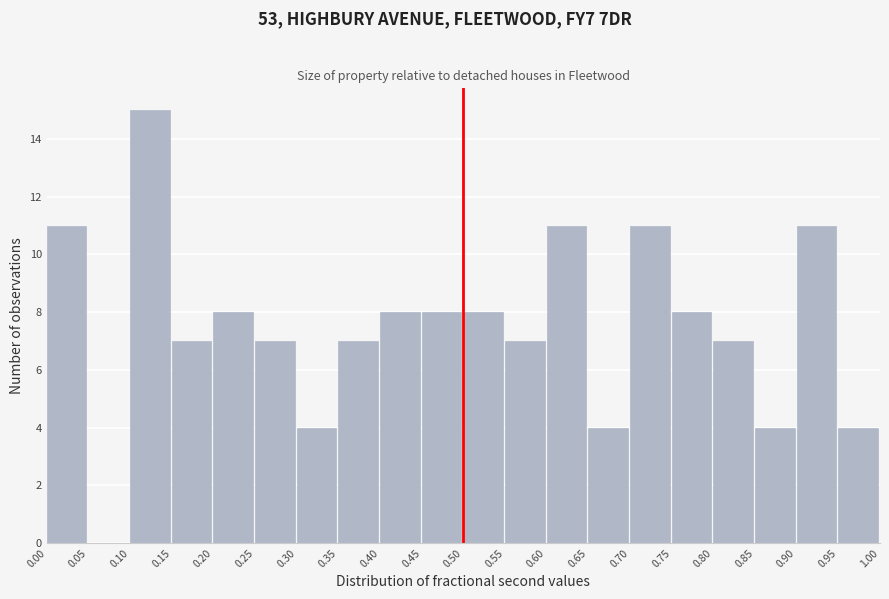

Reading left to right, list every bar in this chart as the range it spans on the x-axis followed by its height. The values are not printed on the chart, so give them approximately, as read against the axis.

0.00 to 0.05: 11
0.05 to 0.10: 0
0.10 to 0.15: 15
0.15 to 0.20: 7
0.20 to 0.25: 8
0.25 to 0.30: 7
0.30 to 0.35: 4
0.35 to 0.40: 7
0.40 to 0.45: 8
0.45 to 0.50: 8
0.50 to 0.55: 8
0.55 to 0.60: 7
0.60 to 0.65: 11
0.65 to 0.70: 4
0.70 to 0.75: 11
0.75 to 0.80: 8
0.80 to 0.85: 7
0.85 to 0.90: 4
0.90 to 0.95: 11
0.95 to 1.00: 4